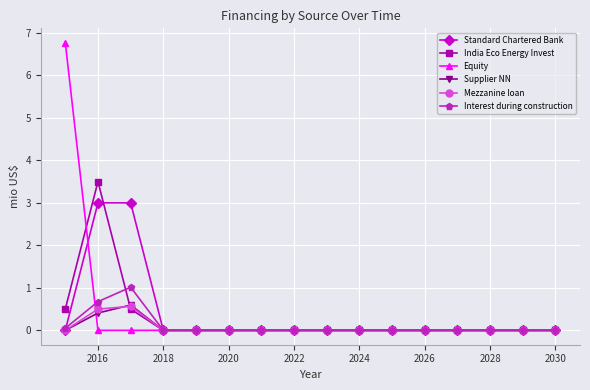

Which series has the widest spread of values?

Equity